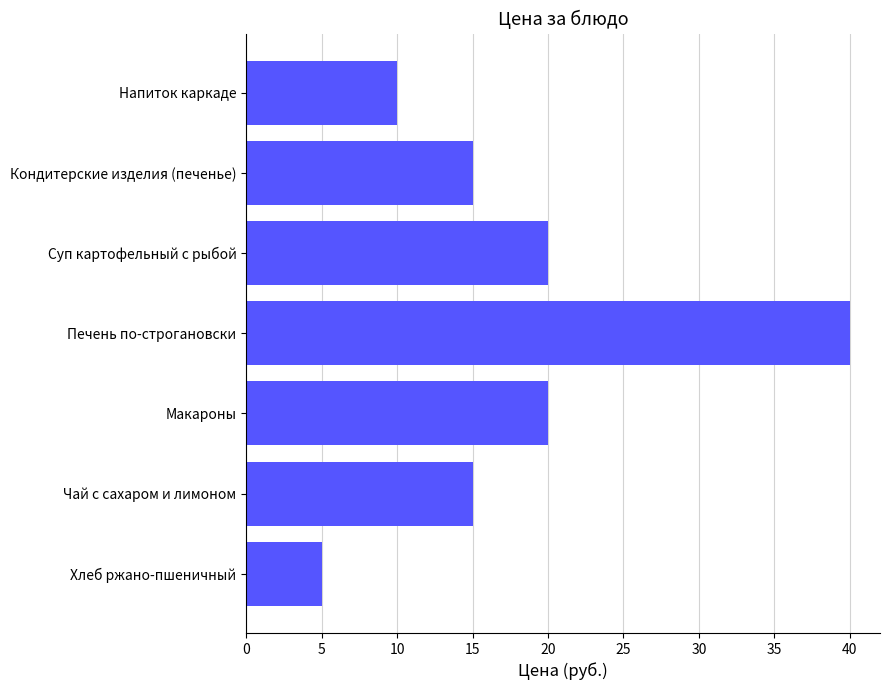

The value at Кондитерские изделия (печенье) is 15. True or false?

True